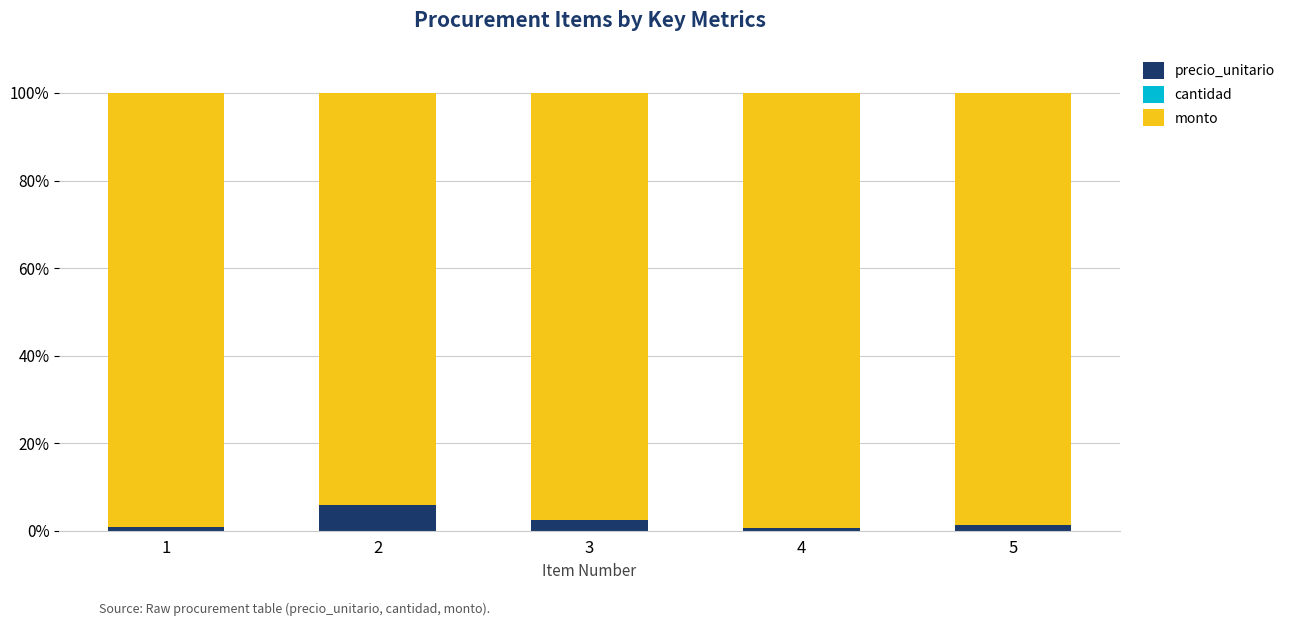

Are the bars grouped side by side (vs. stacked)?

No